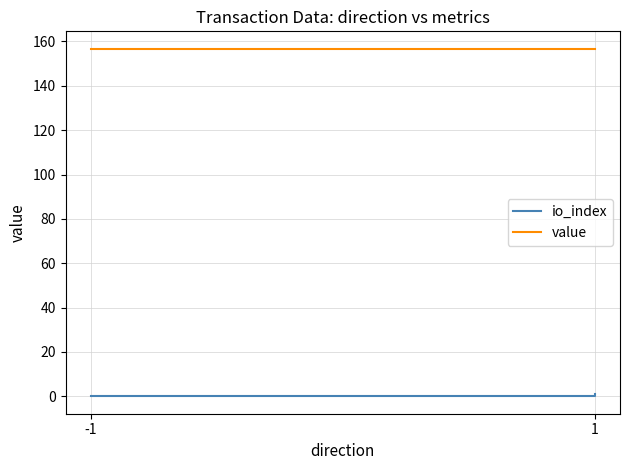

What is the value of the value point at the 1st from the left?

156.7